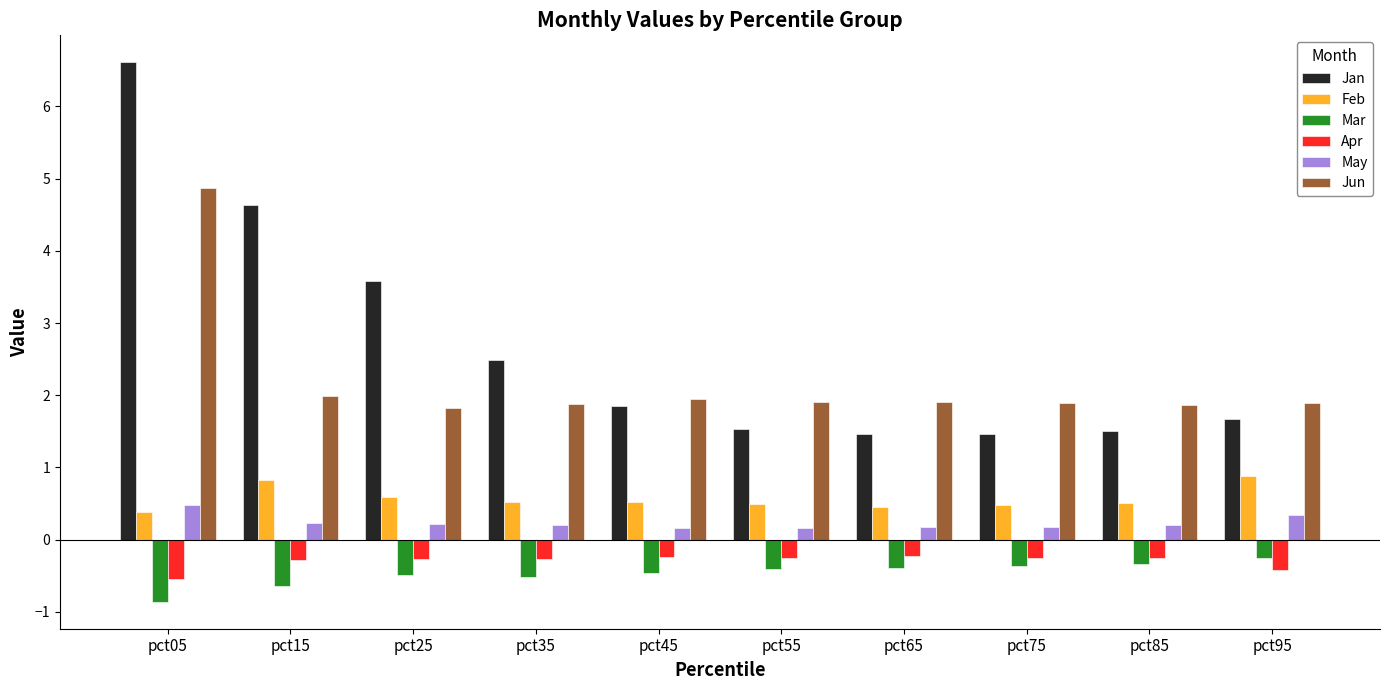

Which category has the lowest value across all series?

pct05